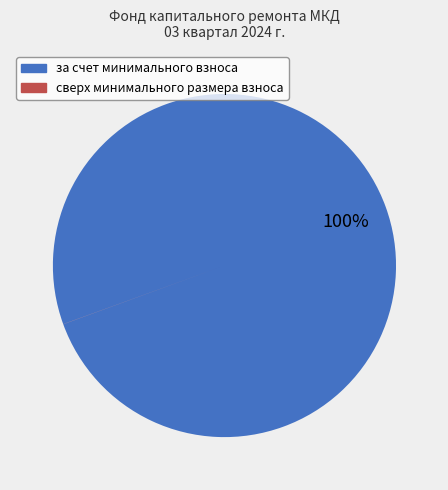

To the nearest percent, what is the difference between the largest and smallest slice percentages?

100%